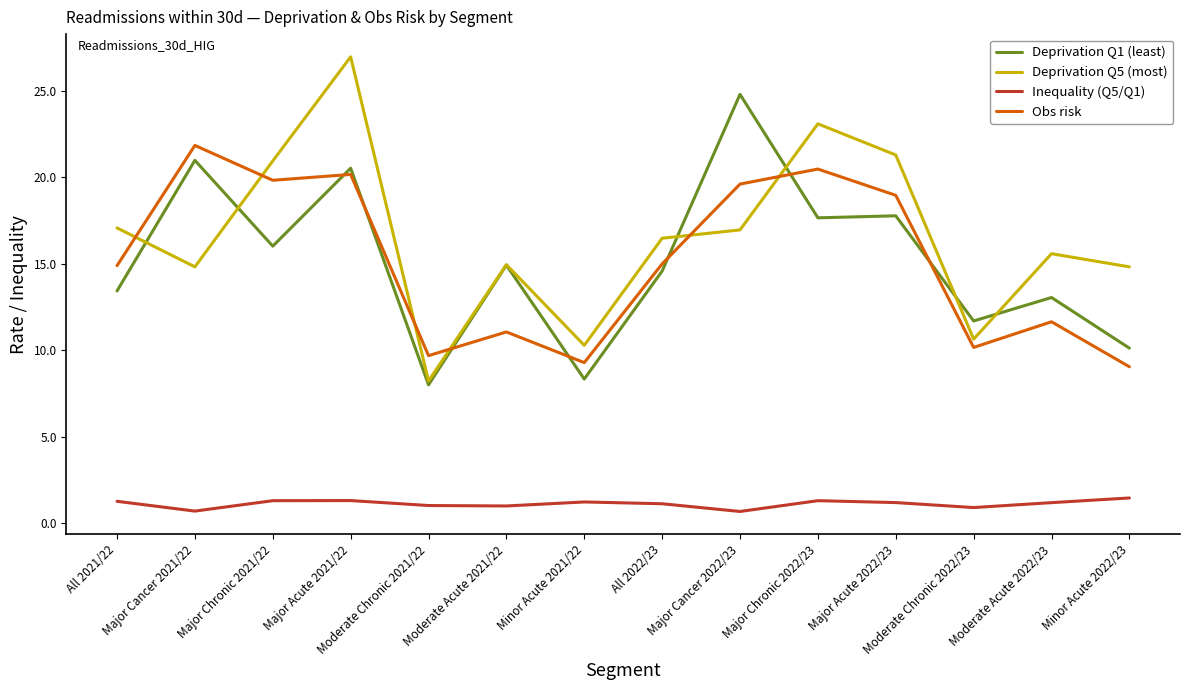

Is this an area chart (filled region under the line)?

No